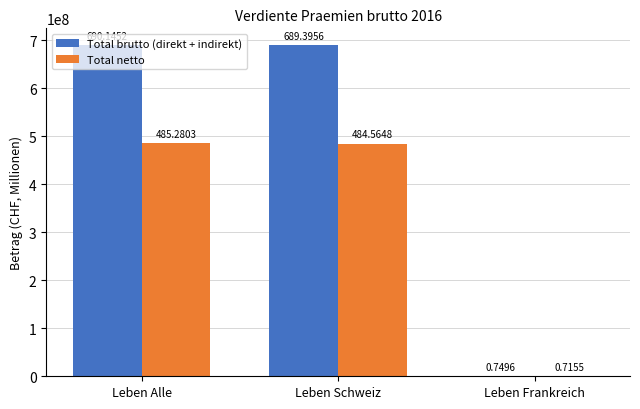

What are all the series names shown in the legend?

Total brutto (direkt + indirekt), Total netto